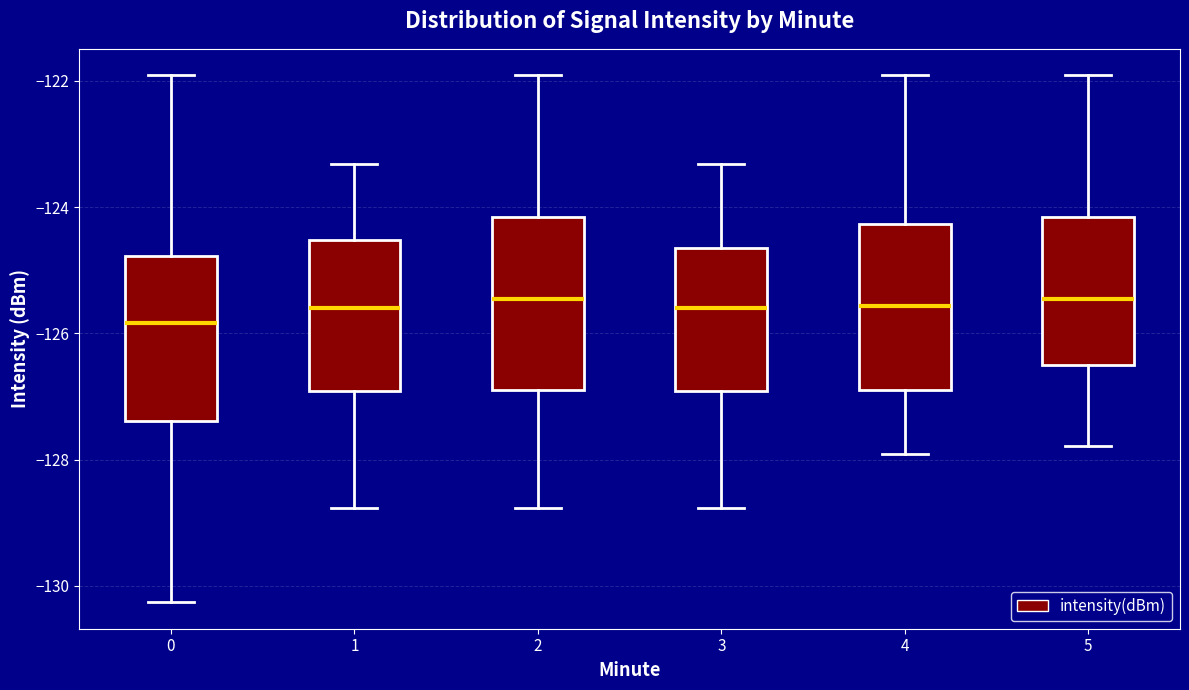

Where is the upper edge of the box at x = 1 on the y-axis? The values are not printed on the chart, so give them approximately, as read against the axis.

-124.6